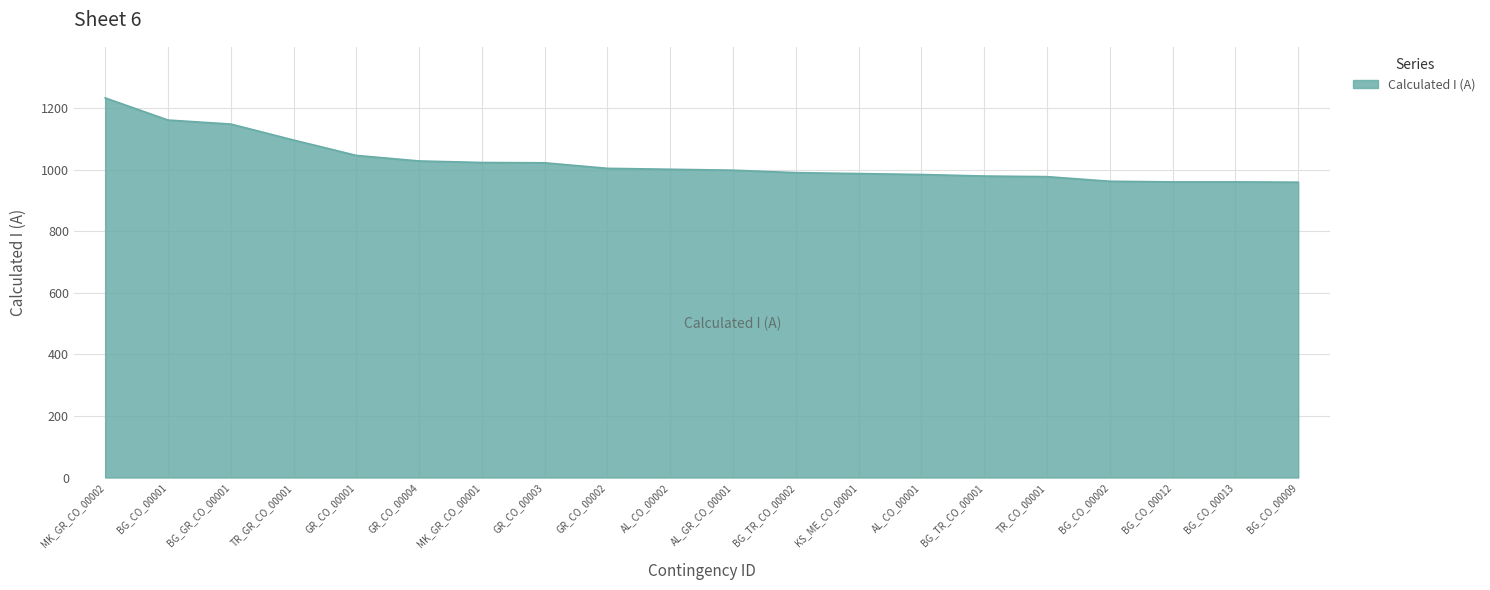

The chart shows a value of 749 at TR_GR_CO_00001. True or false?

False